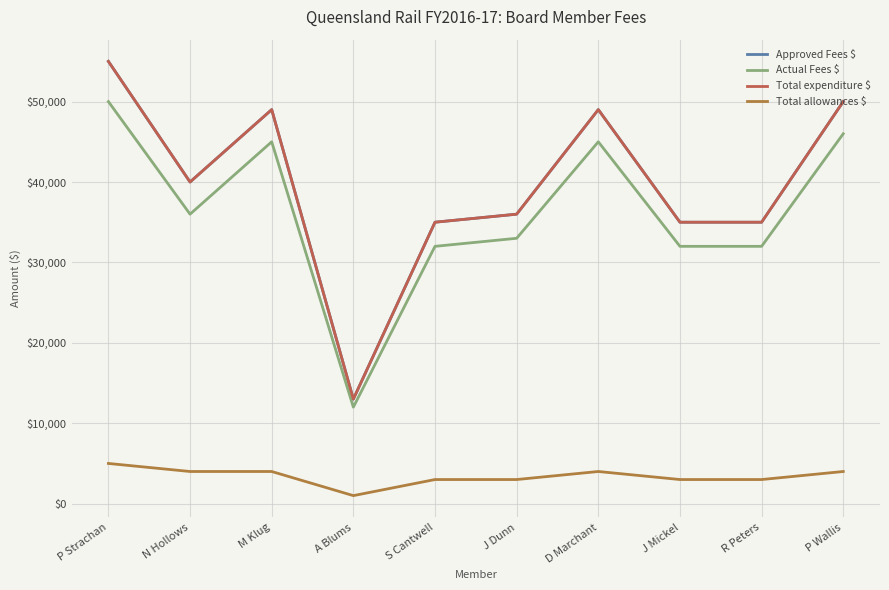

What position from the right is N Hollows?

9